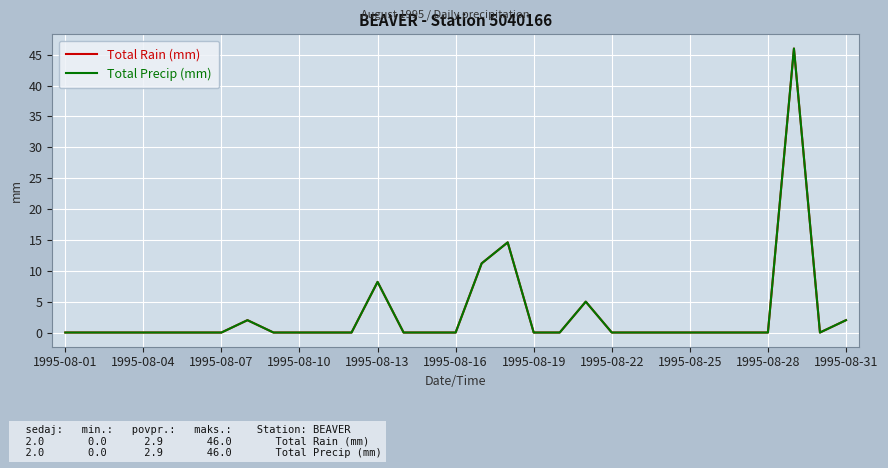

Does the chart have visible grid lines?

Yes